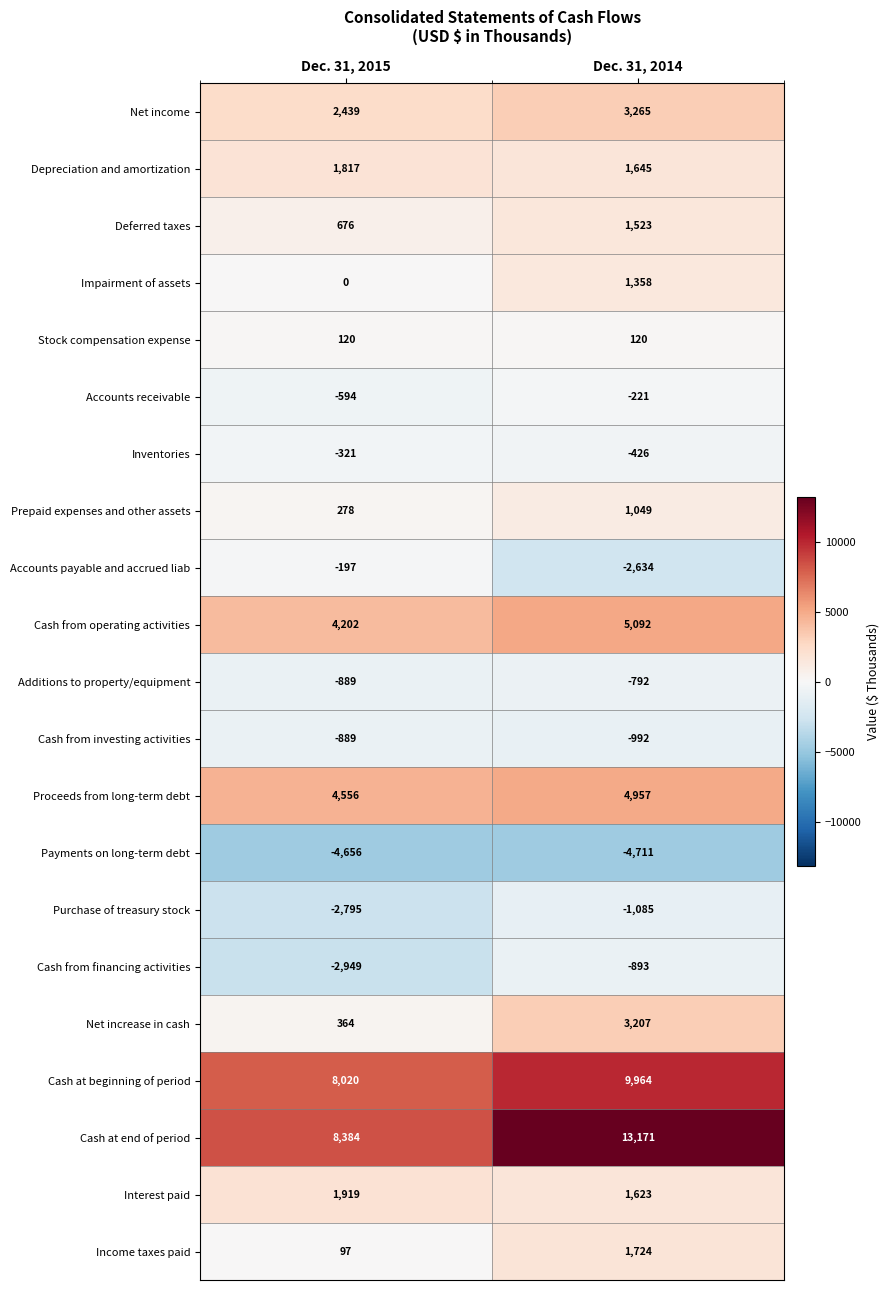

Which series changed the most between Dec. 31, 2015 and Dec. 31, 2014?

Cash at end of period